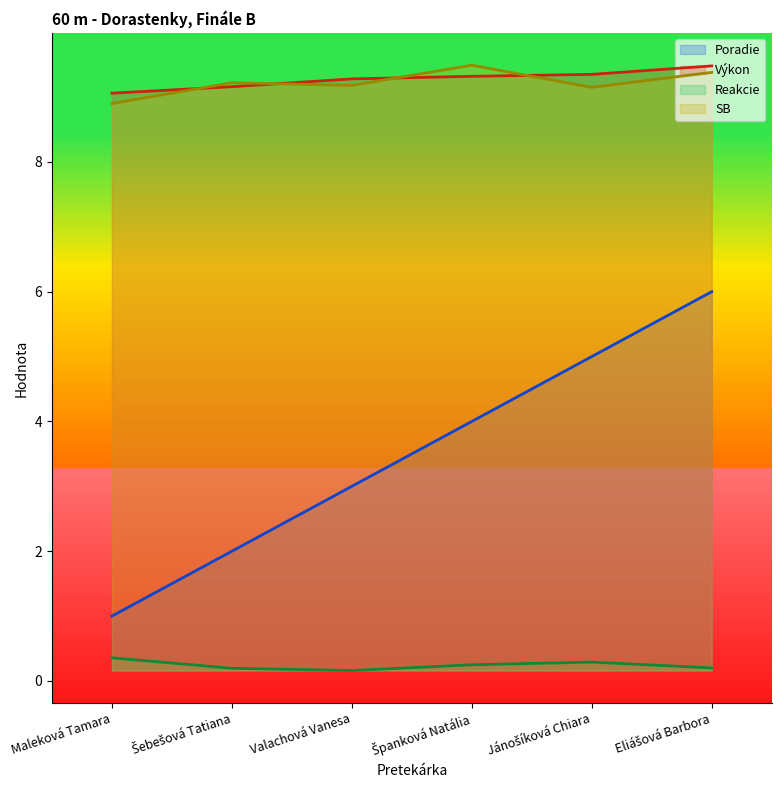

What position from the left is Maleková Tamara?

1